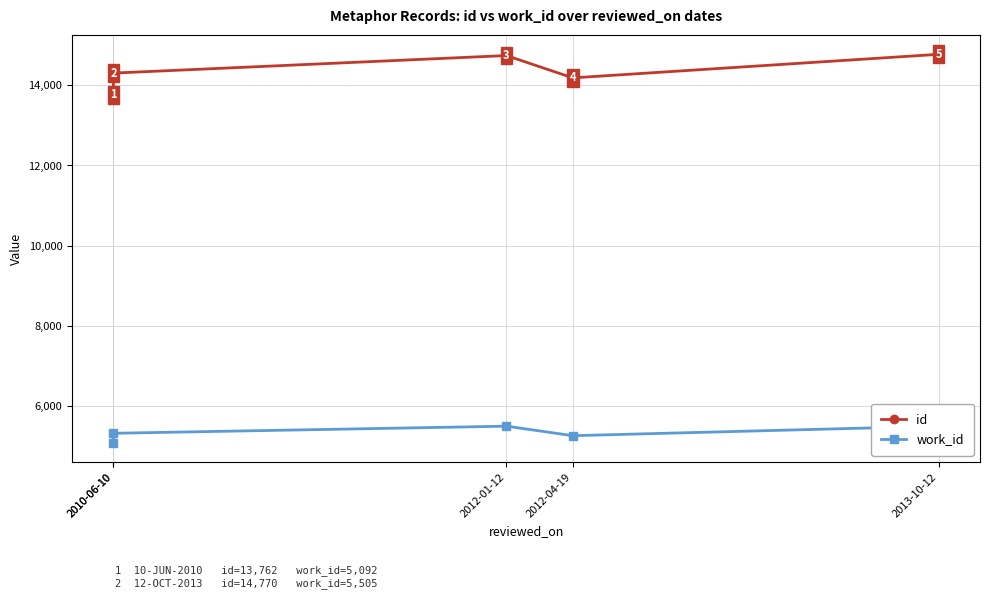

Reading left to right, what are all the values shown in this chart?

id: 13762	14302	14739	14183	14770
work_id: 5092	5328	5505	5268	5505